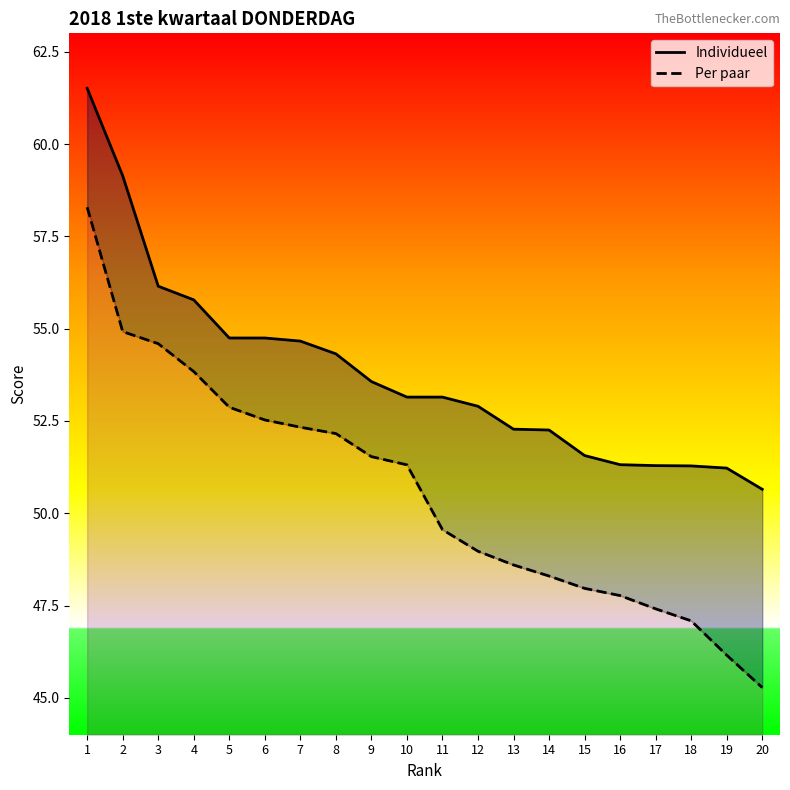

Which series has the largest total across all categories?

Individueel